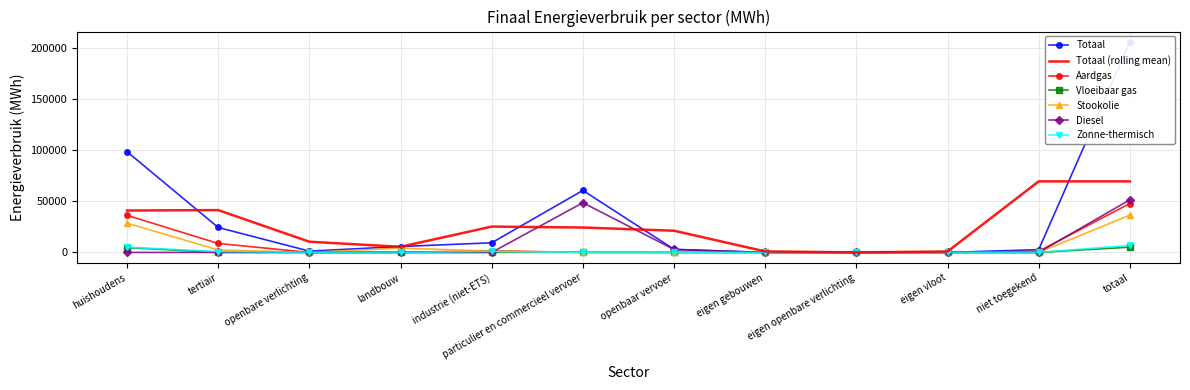

Is this an area chart (filled region under the line)?

No